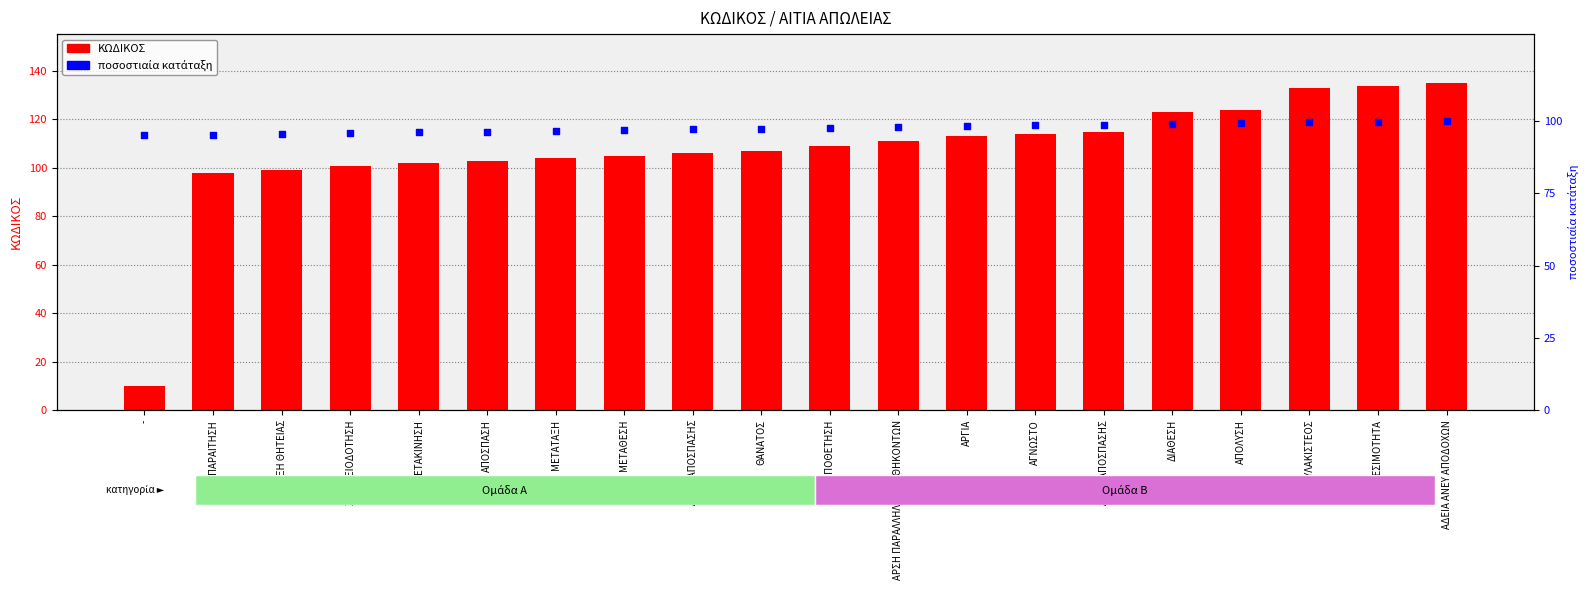

Which series contains the lowest Y value?

ΚΩΔΙΚΟΣ